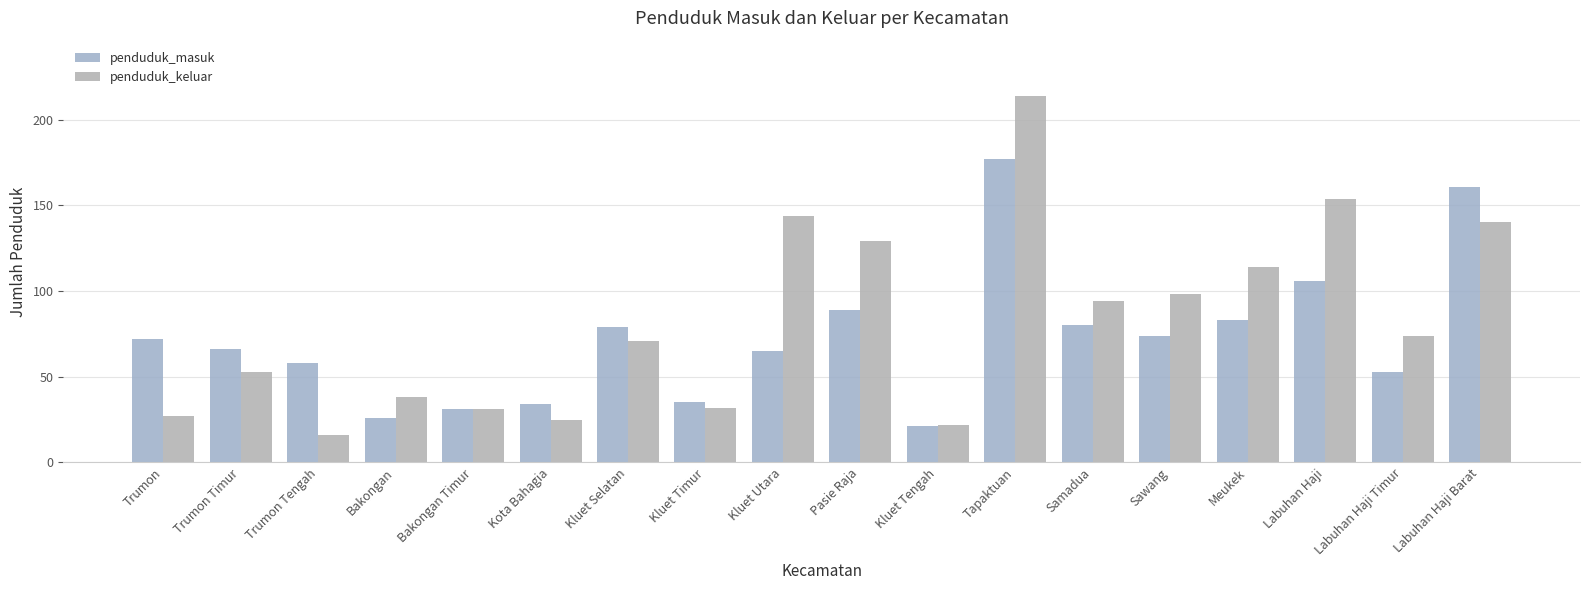

What is the difference between the maximum and minimum values in the penduduk_keluar series?

198